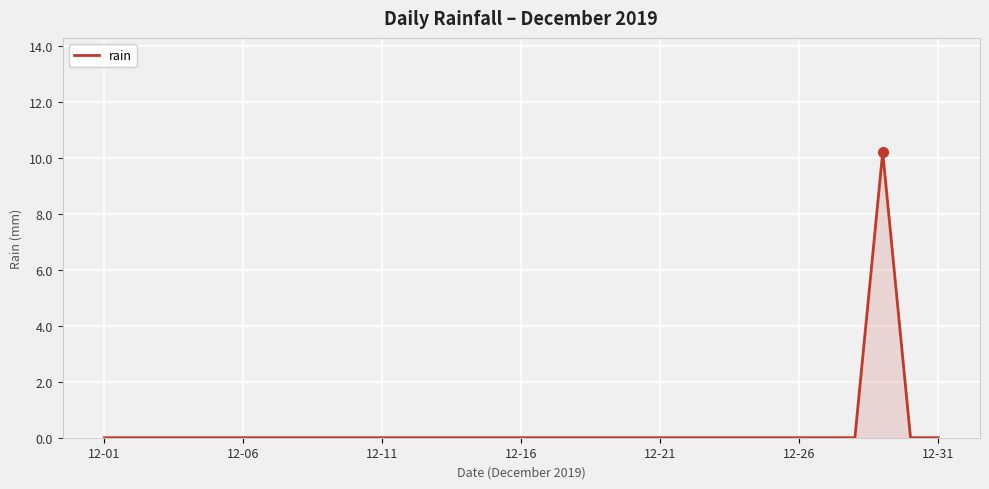

What is the maximum value shown in the chart?

10.2